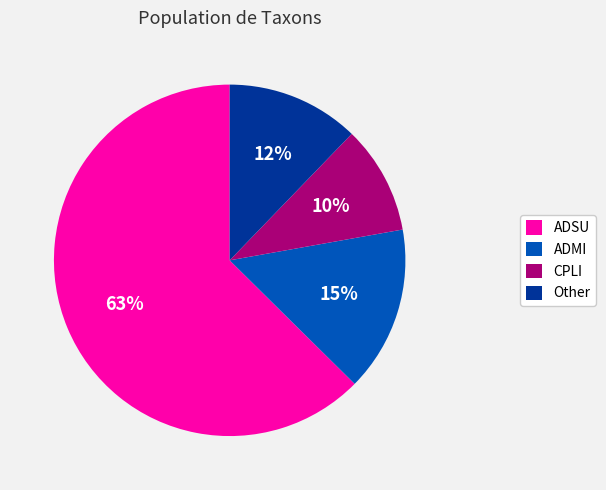

How many slices are in this pie chart?

4